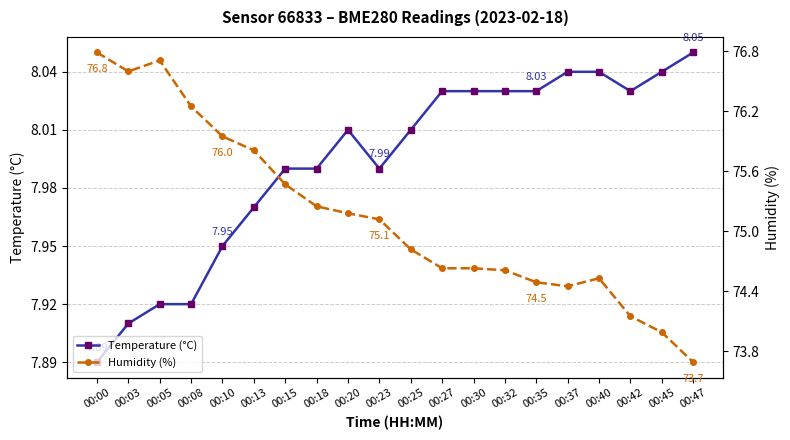

At which category does Humidity (%) reach its first local peak?

00:05